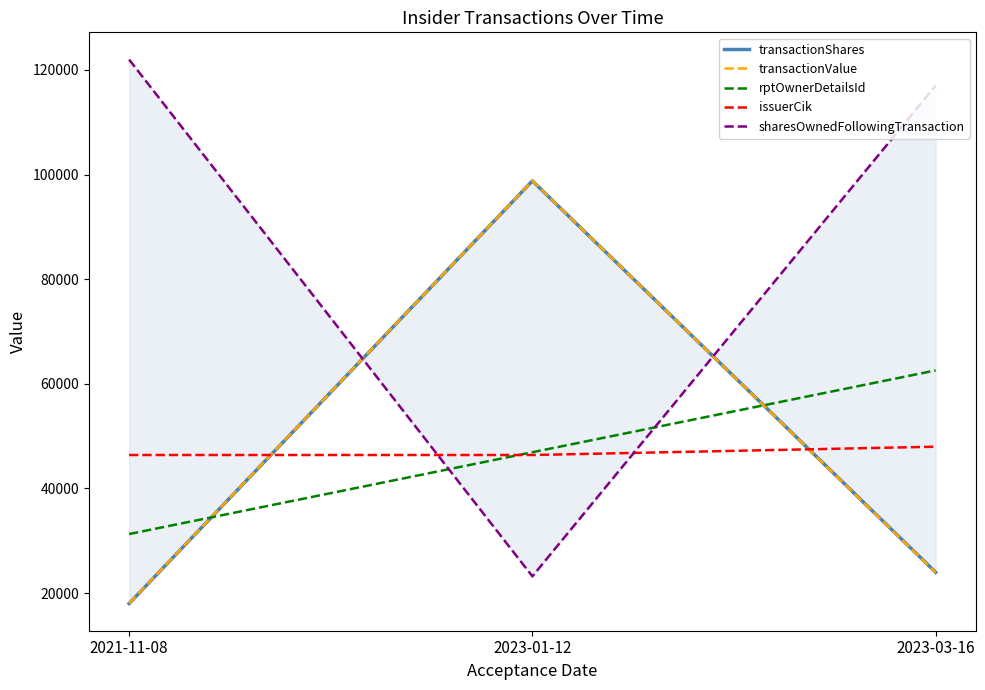

What position from the left is 2021-11-08?

1